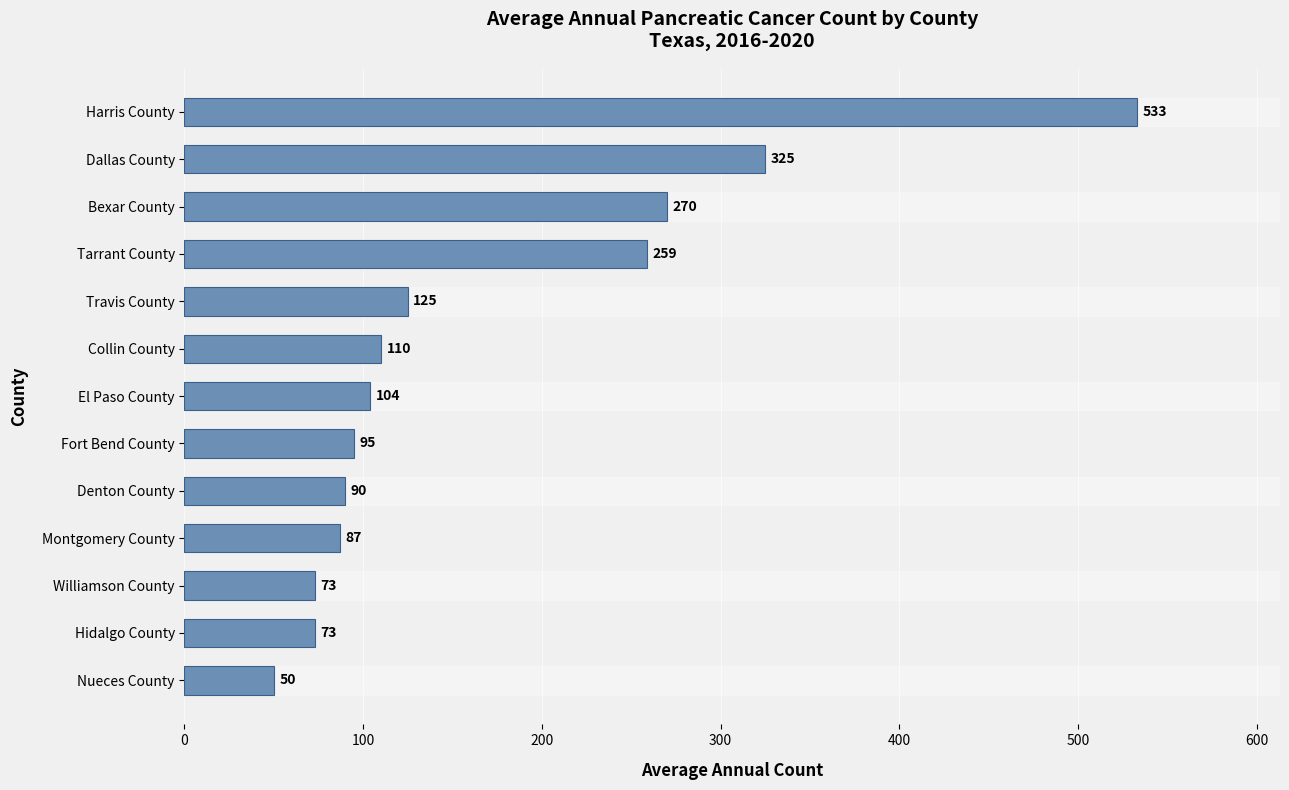

The value at Harris County is 533. True or false?

True